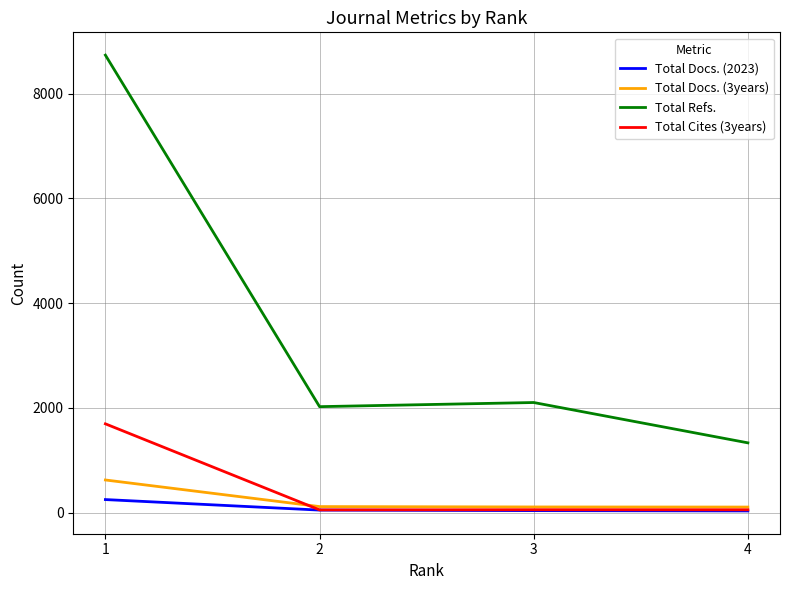

Which series has the largest range (max minus min)?

Total Refs.